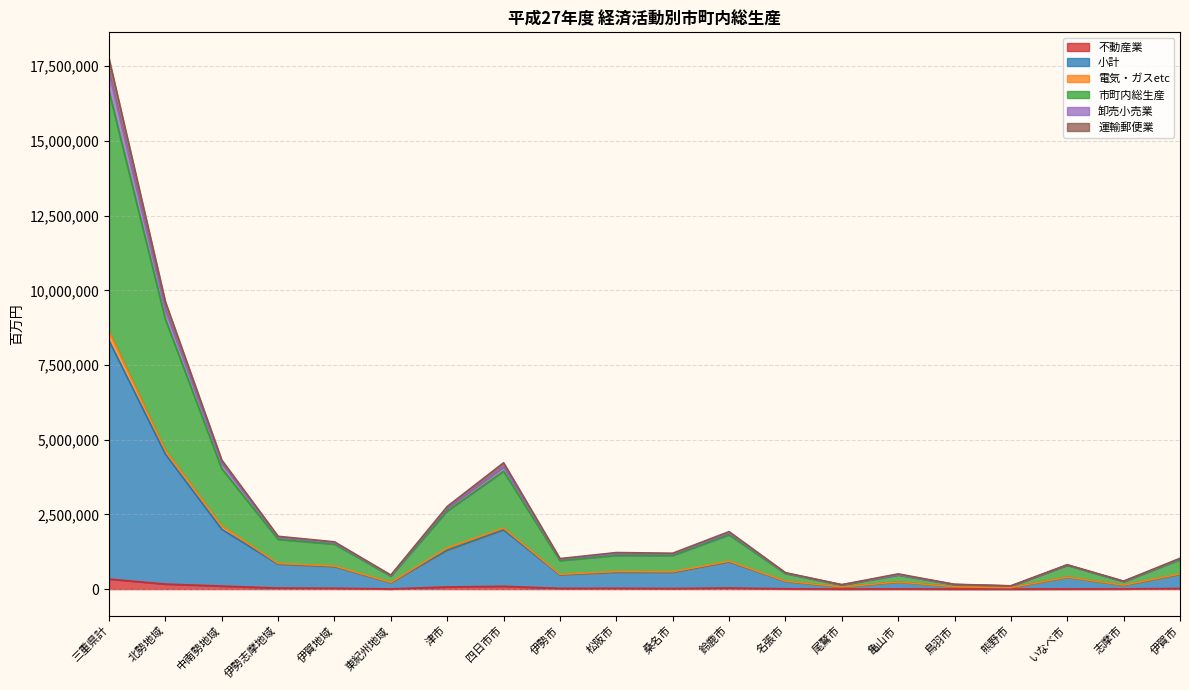

Rank the categories by 市町内総生産 value from highest to lowest.

三重県計, 北勢地域, 中南勢地域, 四日市市, 津市, 鈴鹿市, 伊勢志摩地域, 伊賀地域, 松阪市, 桑名市, 伊賀市, 伊勢市, いなべ市, 名張市, 亀山市, 東紀州地域, 志摩市, 鳥羽市, 尾鷲市, 熊野市